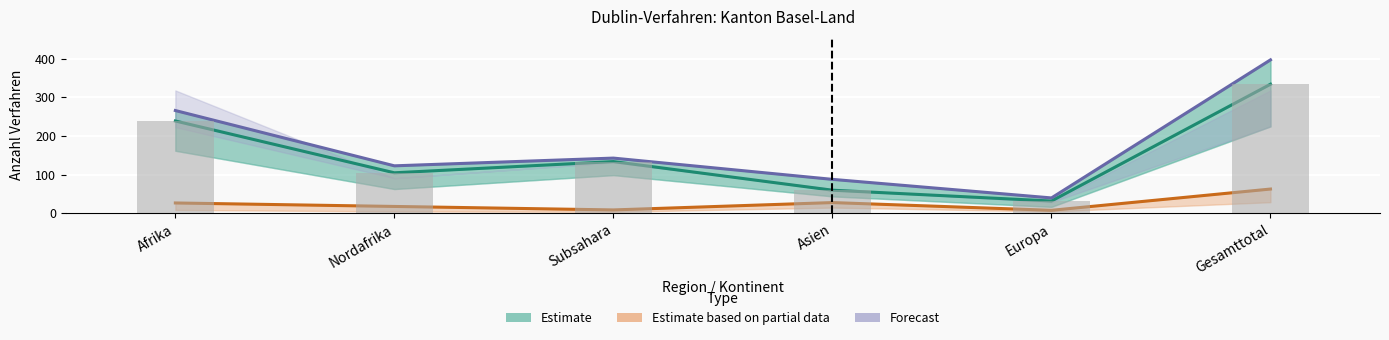

What position from the right is Gesamttotal?

1